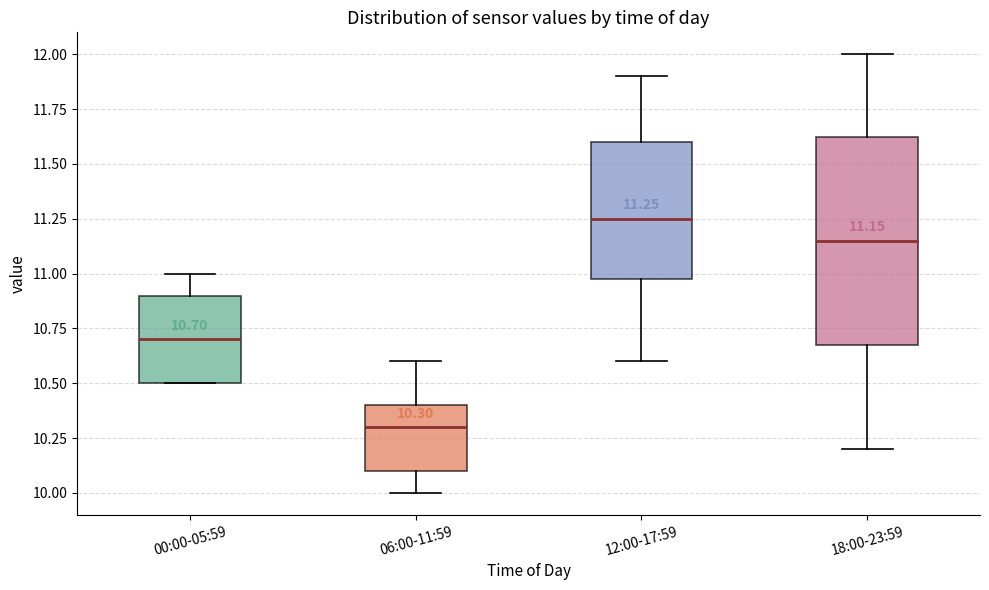

Comparing the boxes themselves (not the whiskers), which one is the tallest?

18:00-23:59